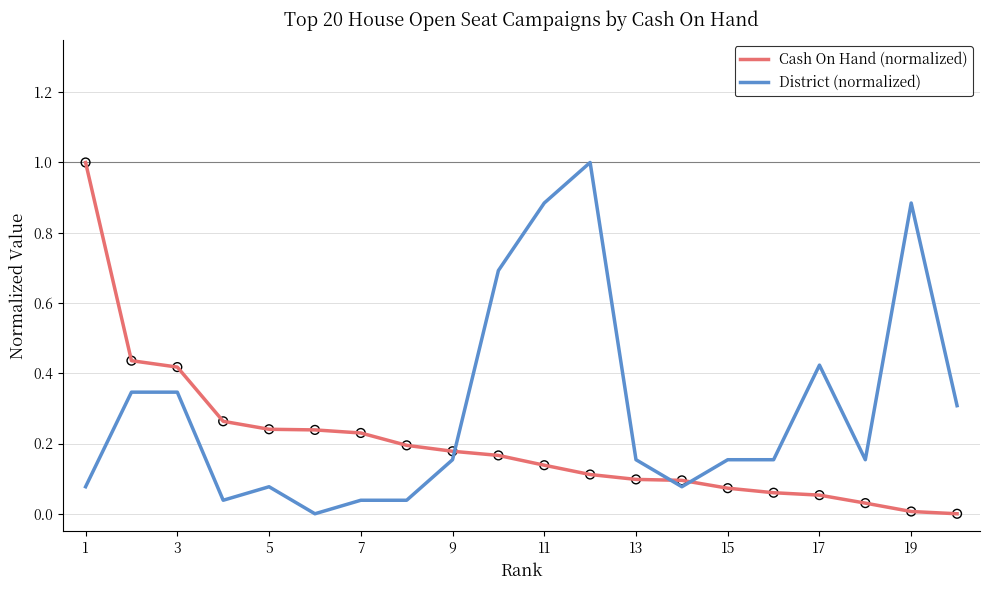

Rank the series by their average value, from highest to lowest.

District (normalized), Cash On Hand (normalized)